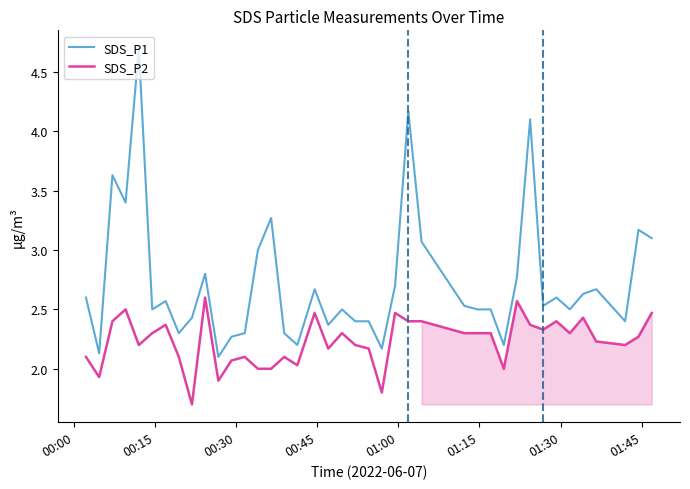

What is the difference between the maximum and minimum values in the SDS_P1 series?

2.6